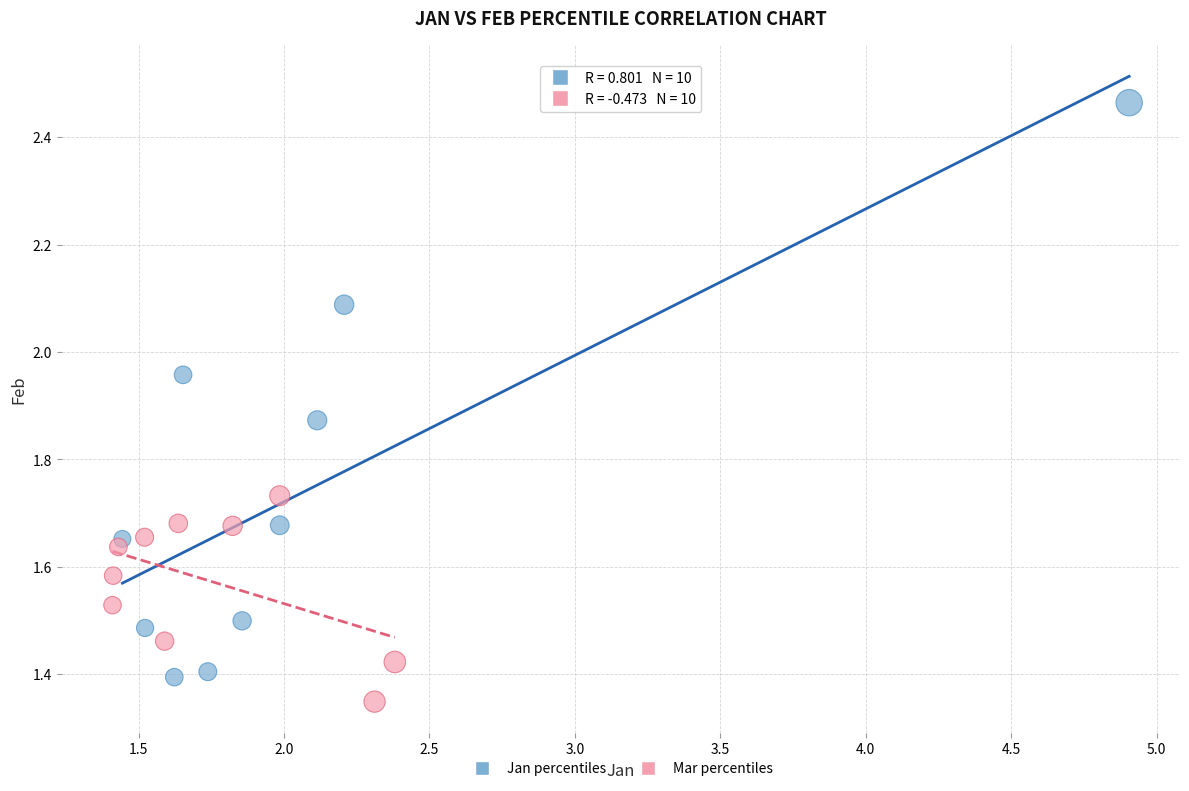

Which series reaches the maximum Y coordinate?

Jan percentiles